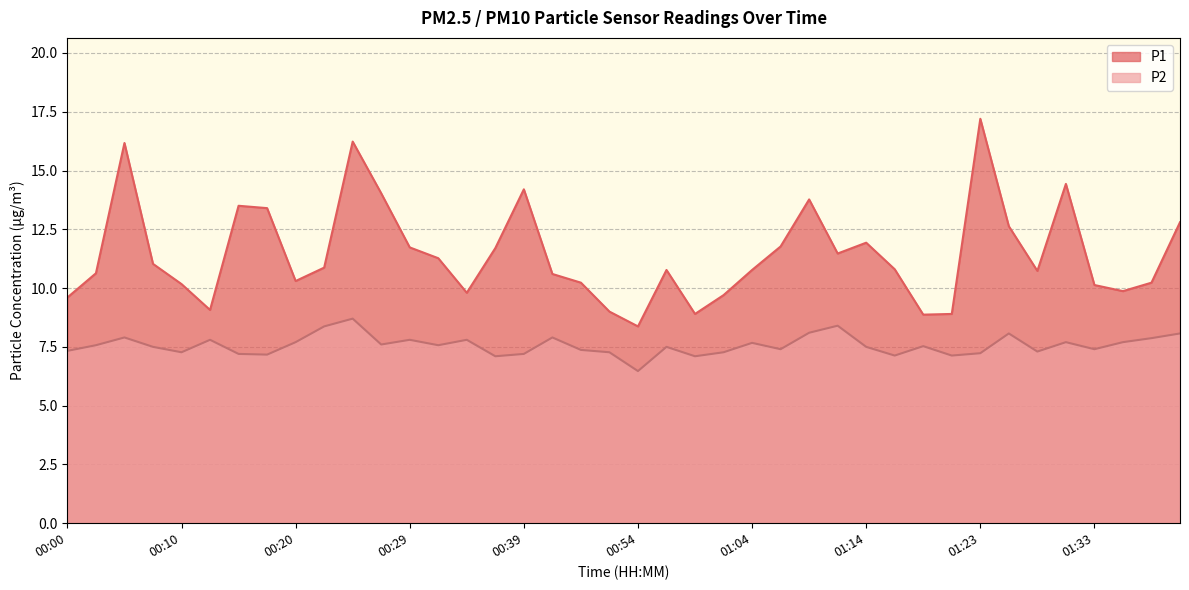

In P1, how many points are higher than both neighbors (excluding endpoints)?

9